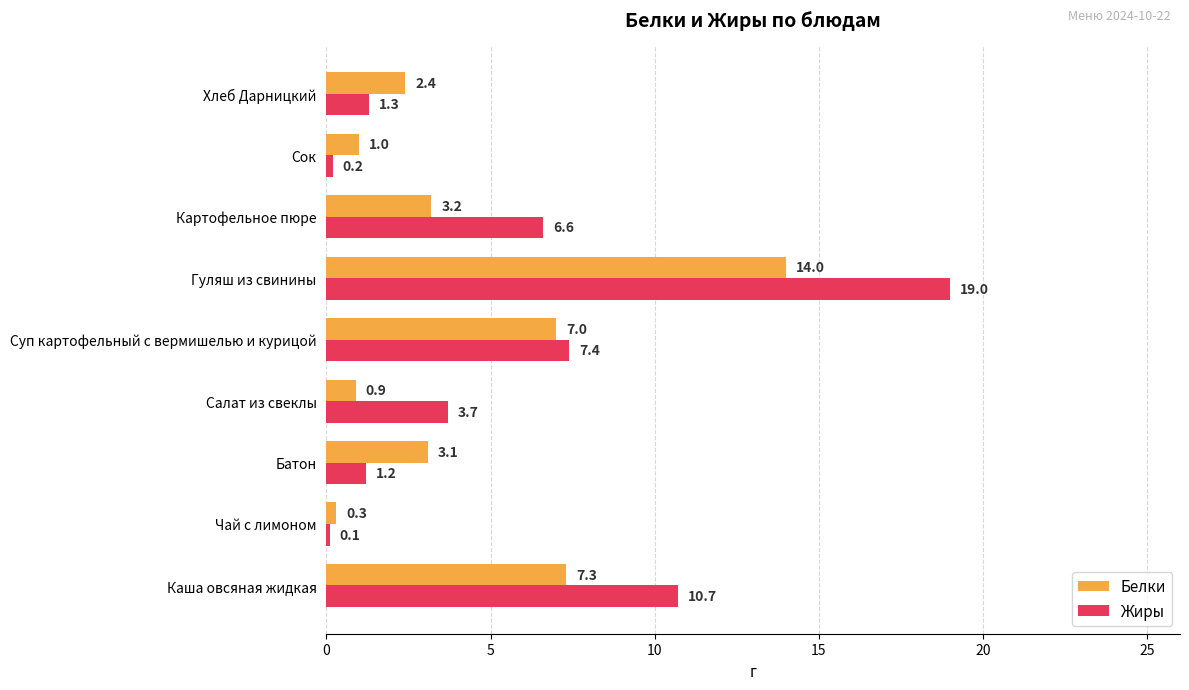

The Белки series shows 7.3 at Каша овсяная жидкая. True or false?

True